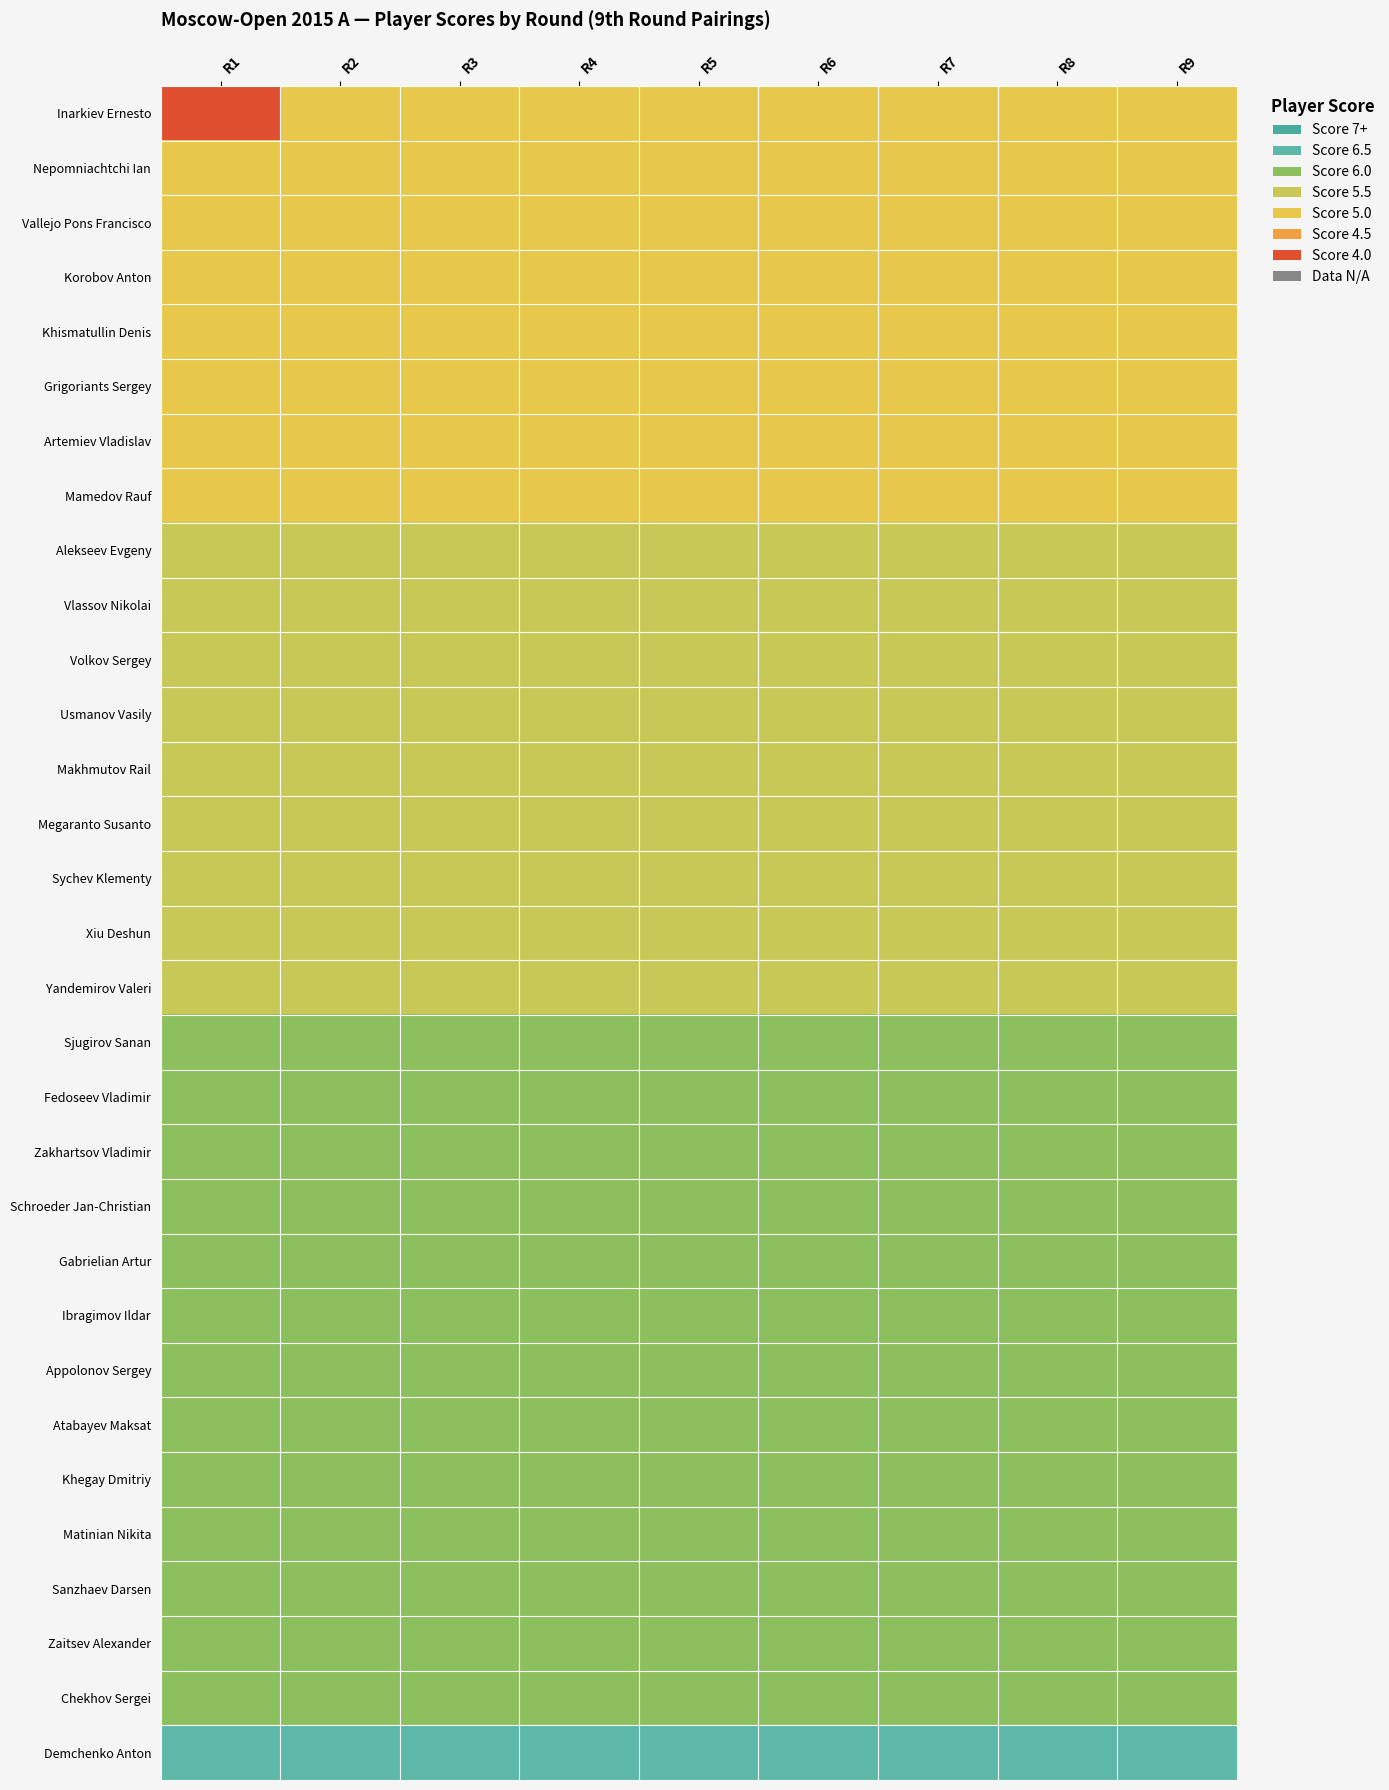

At how many categories does at least one series exceed 6?

1